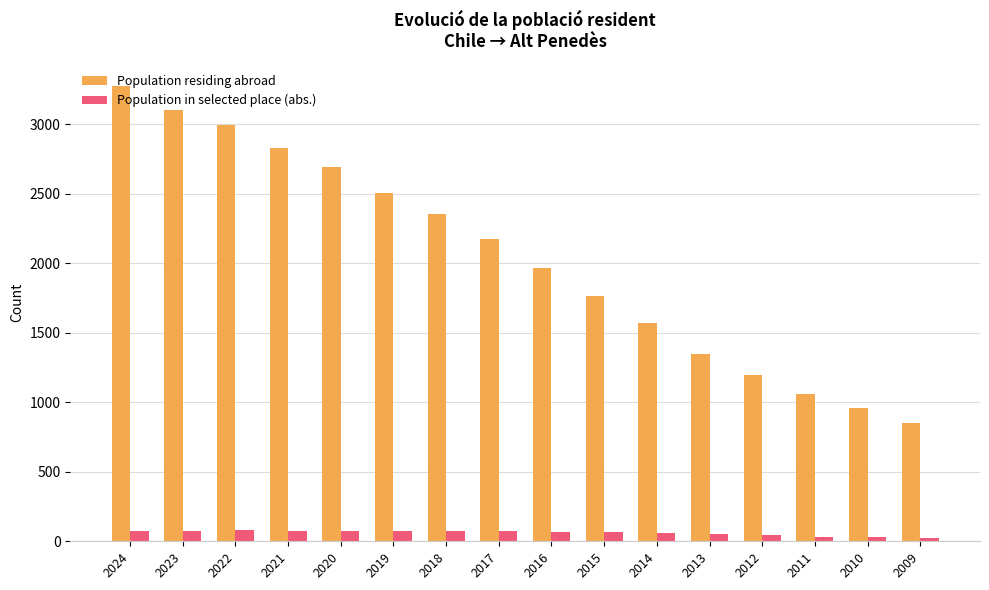

What is the average value of the Population residing abroad series?

2039